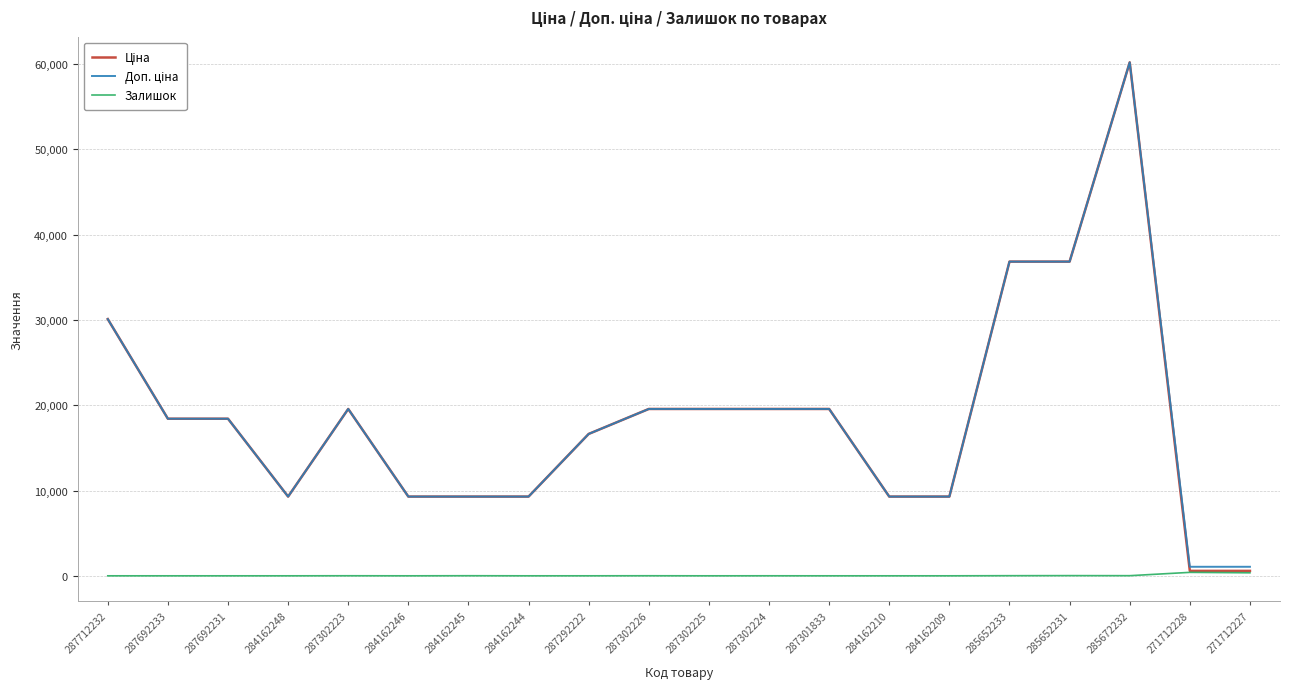

What is the difference between the highest and lowest values at 287692233?

18420.9